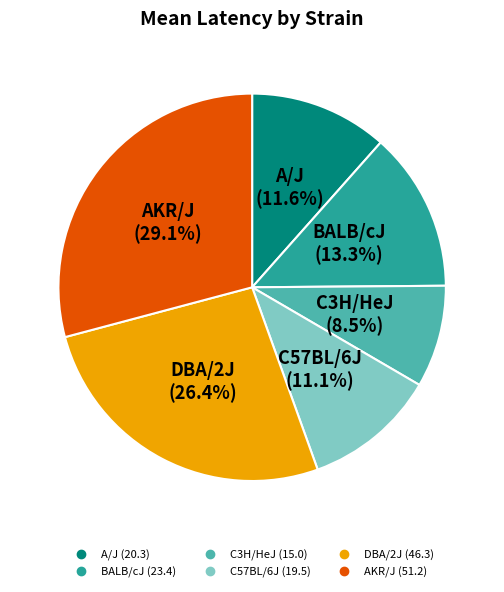

Combined, what portion of the pie is DBA/2J and C3H/HeJ?

34.9%